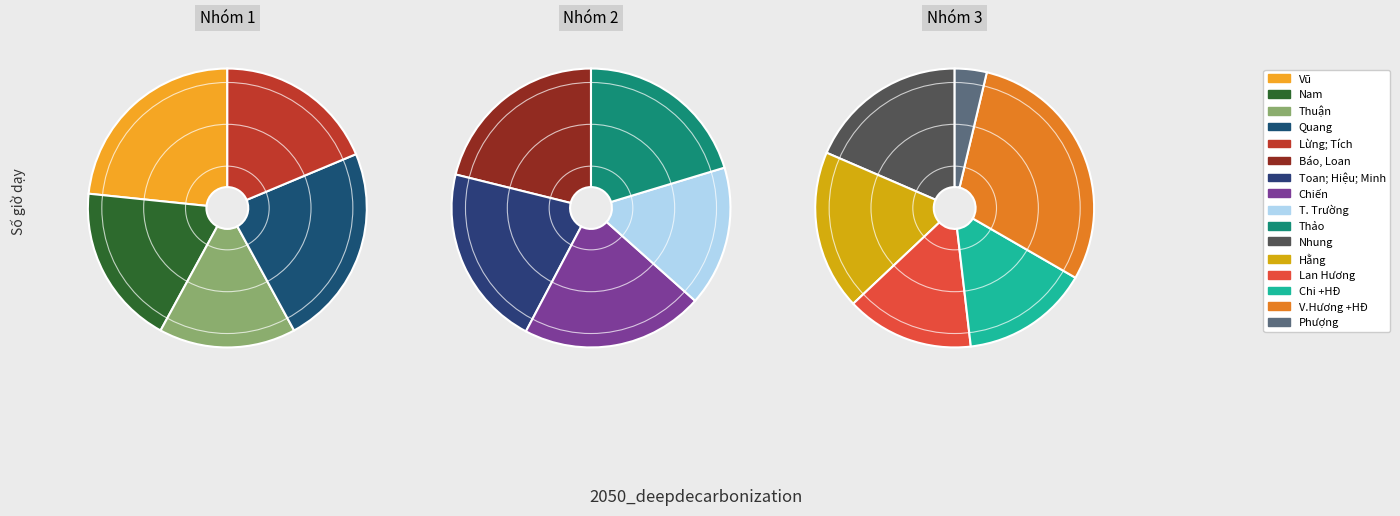

To the nearest percent, what portion does Chi +HĐ represent?

5%